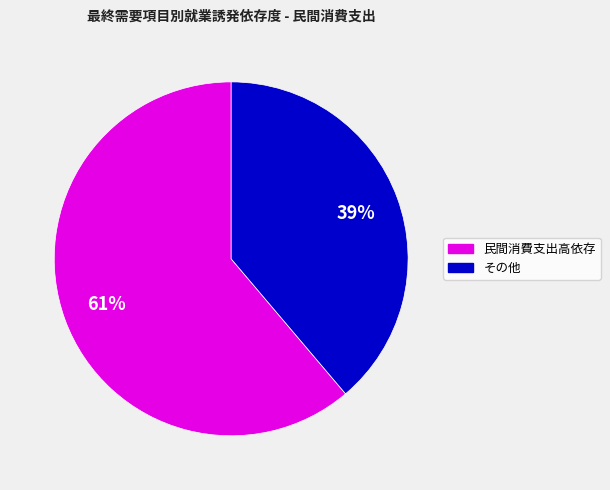

Is there any slice that represents more than half of the pie?

Yes